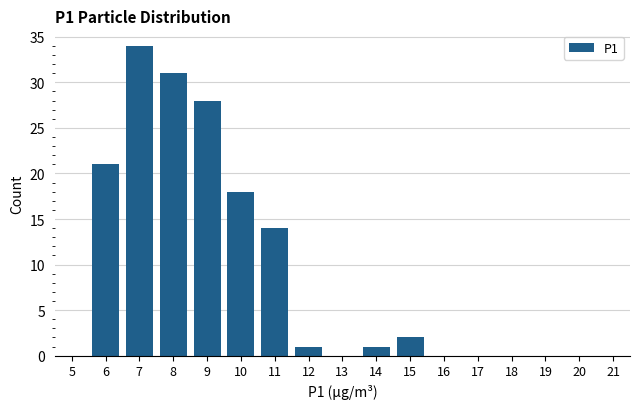

Reading left to right, what are all the values shown in this chart?

5=0	6=21	7=34	8=31	9=28	10=18	11=14	12=1	13=0	14=1	15=2	16=0	17=0	18=0	19=0	20=0